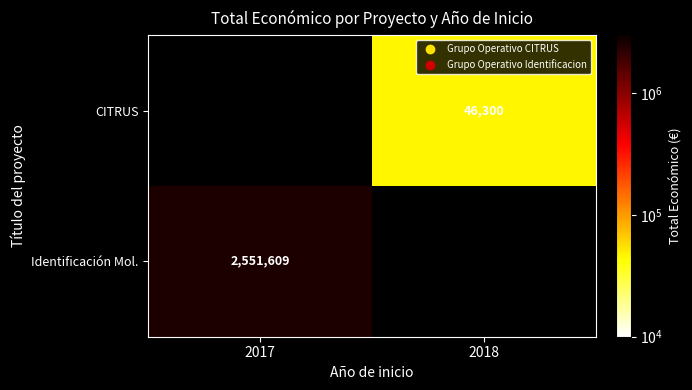

The value of Identificación Mol. at 2017 is 3845461. True or false?

False